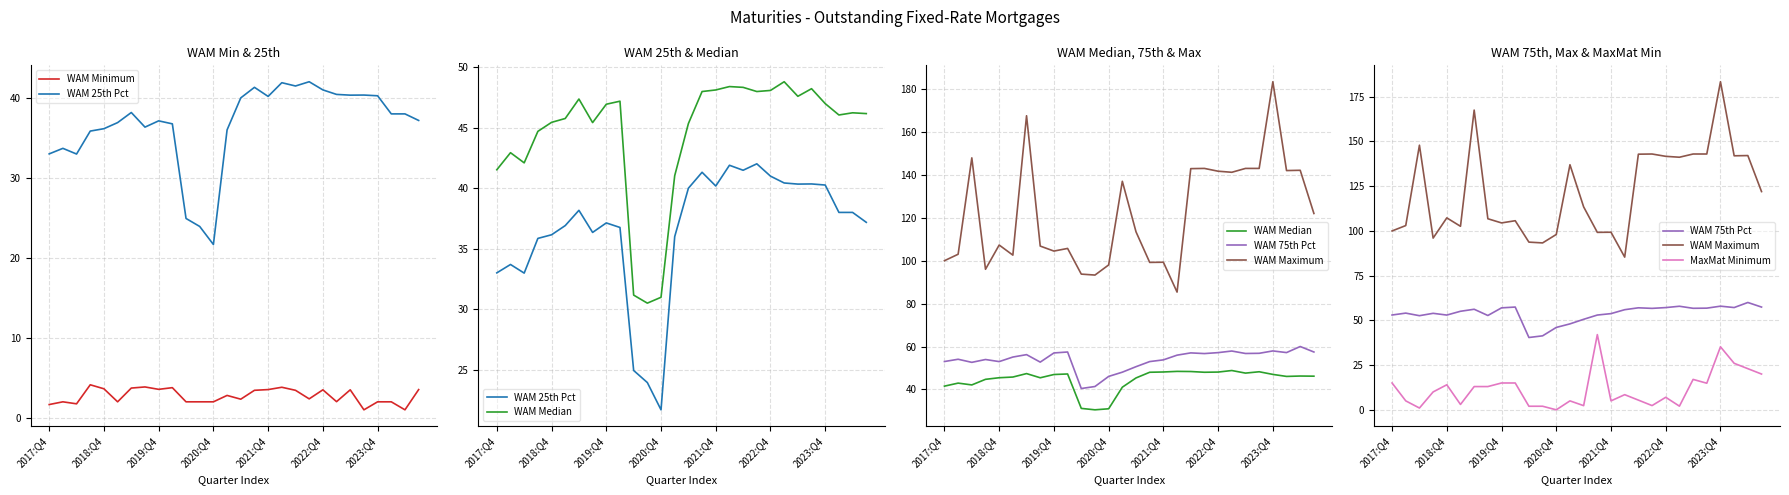

The value of MaxMat Minimum at 25 is 41.7. True or false?

False